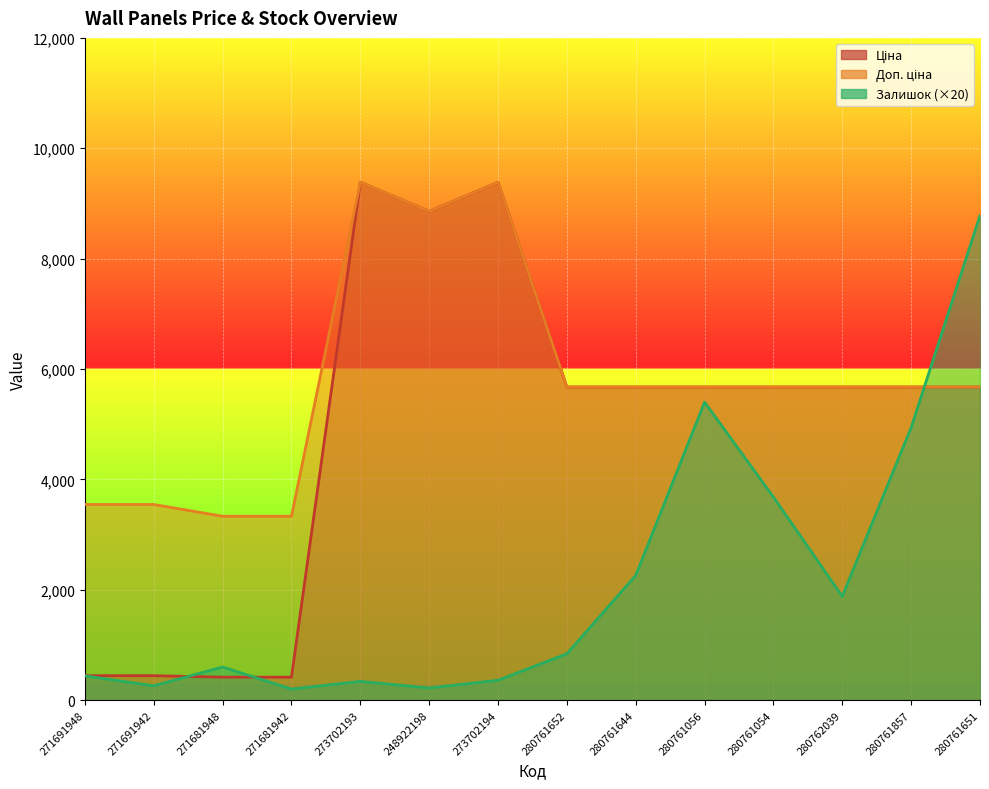

What is the label of the 4th point from the left?

271681942